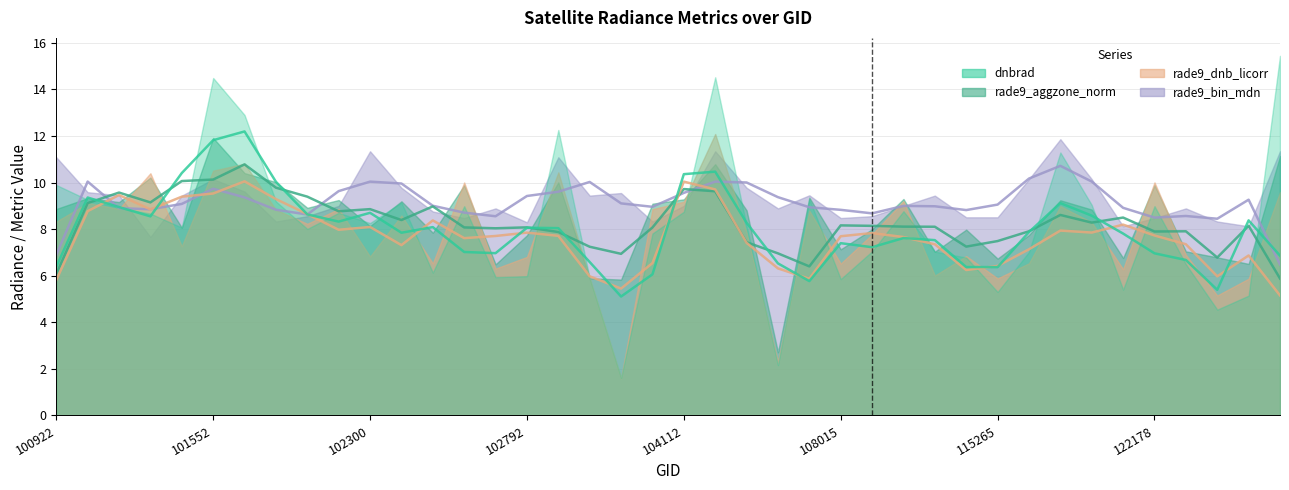

What are all the series names shown in the legend?

dnbrad, rade9_aggzone_norm, rade9_dnb_licorr, rade9_bin_mdn